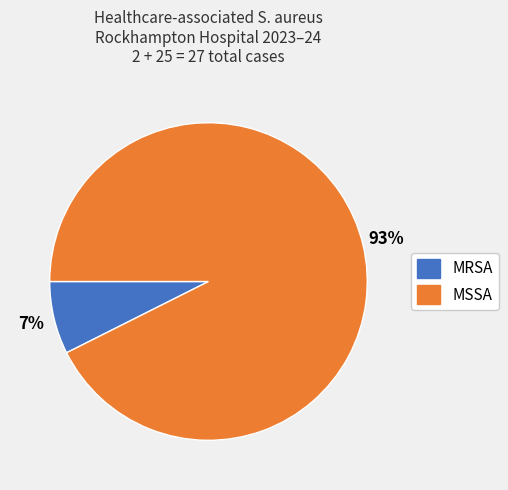

Is there a majority slice in this chart?

Yes